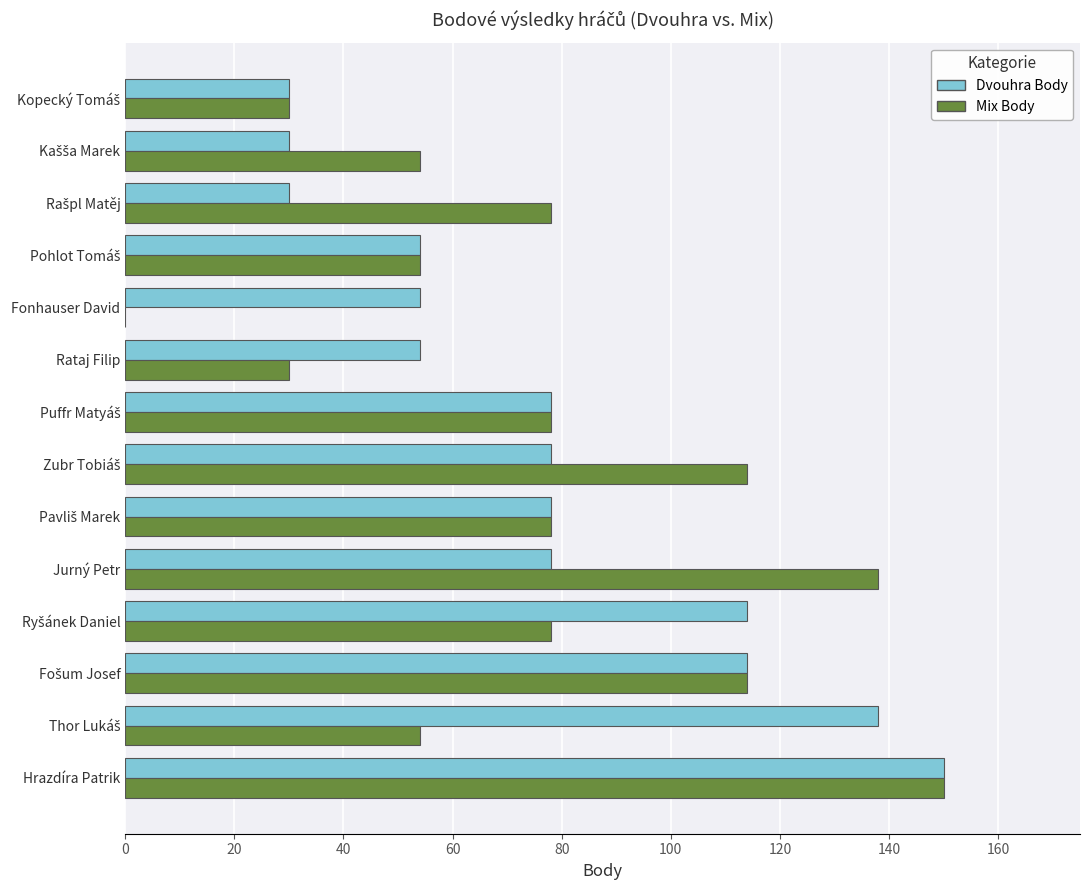

At which category is the sum across all series the highest?

Hrazdíra Patrik